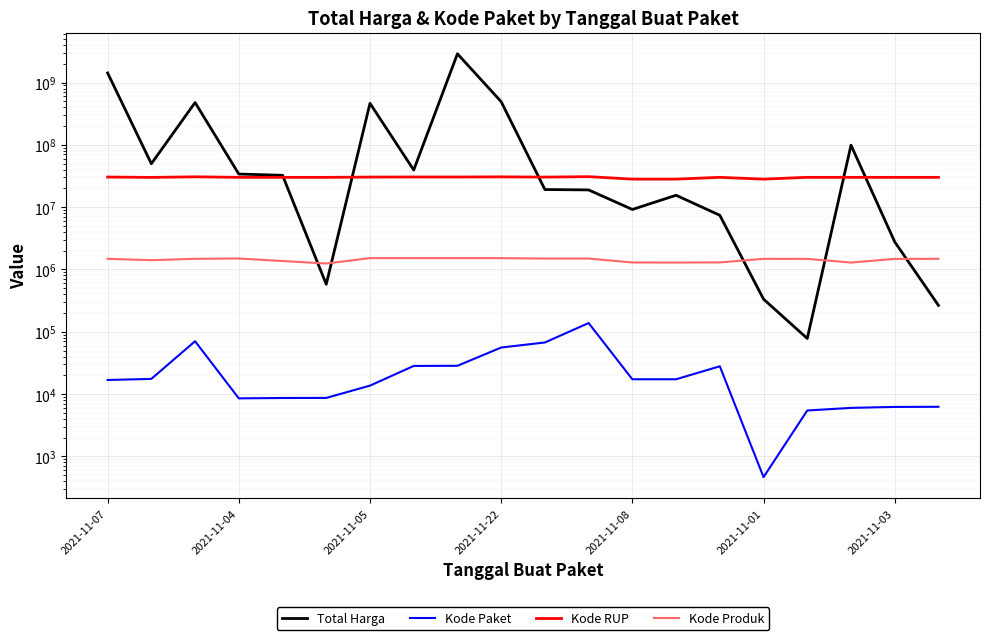

What is the spread (max minus min) of values at 2021-11-07?

1425851077